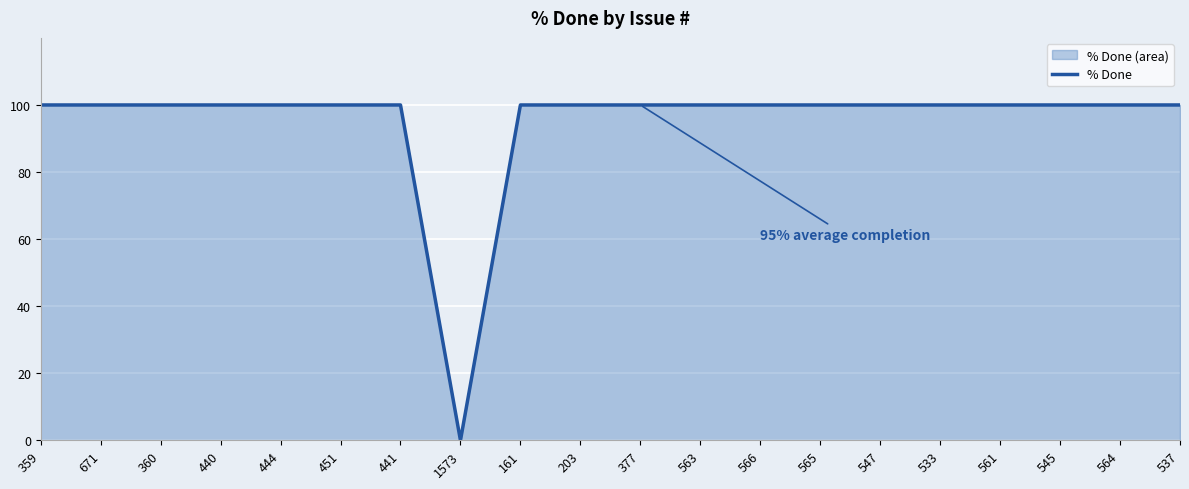

What is the ratio of the value at 161 to the value at 377?

1.0